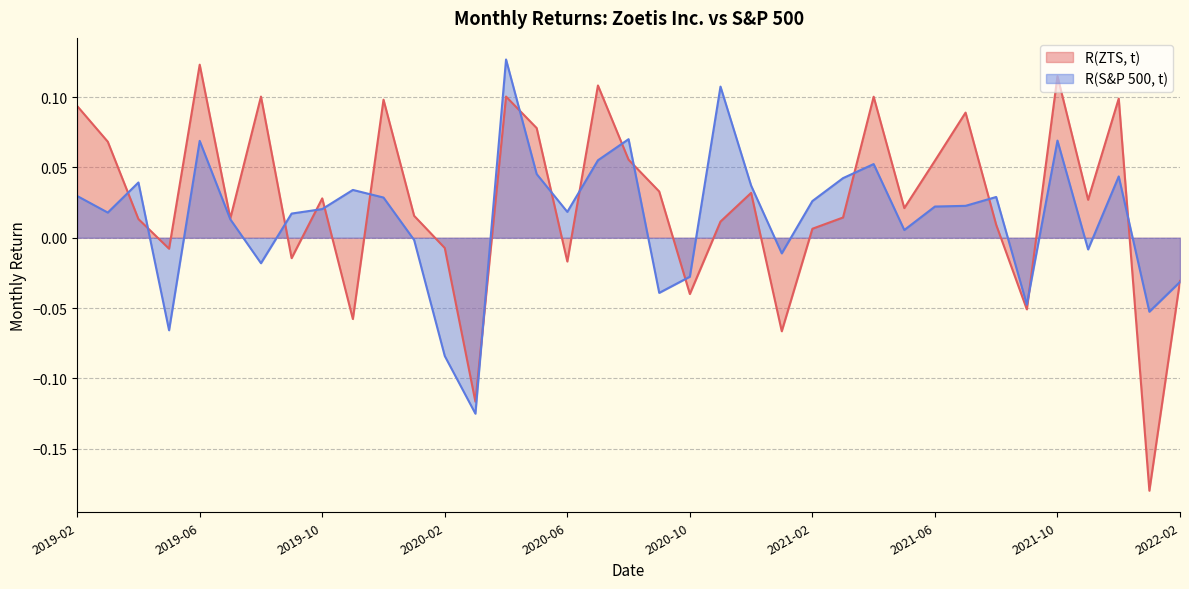

True or false: R(ZTS, t) has more than 1 interior local peaks.

True